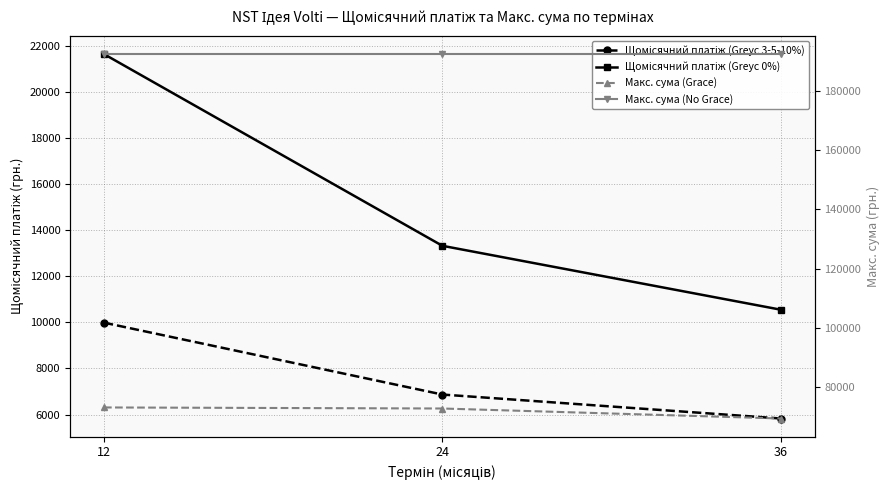

List the series in order of their peak value, highest first.

Макс. сума (No Grace), Макс. сума (Grace), Щомісячний платіж (Greyс 0%), Щомісячний платіж (Greyс 3-5-10%)